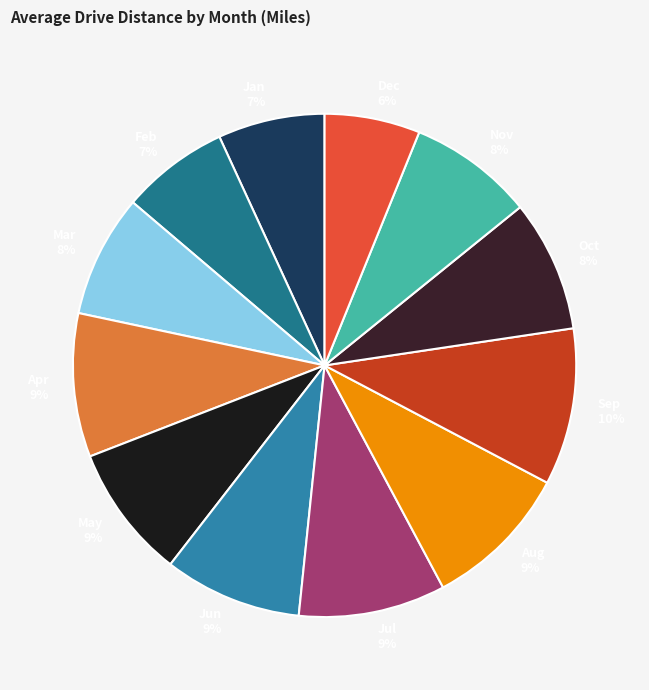

Is it true that Nov is 8% of the pie?

True